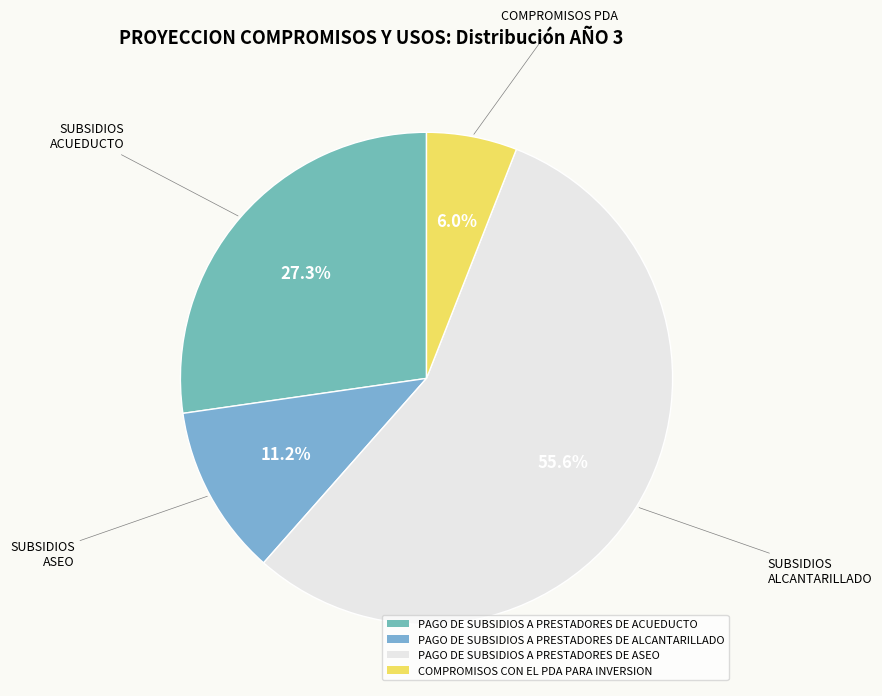

What percentage is the PAGO DE SUBSIDIOS A PRESTADORES DE ACUEDUCTO slice, to the nearest percent?

27%